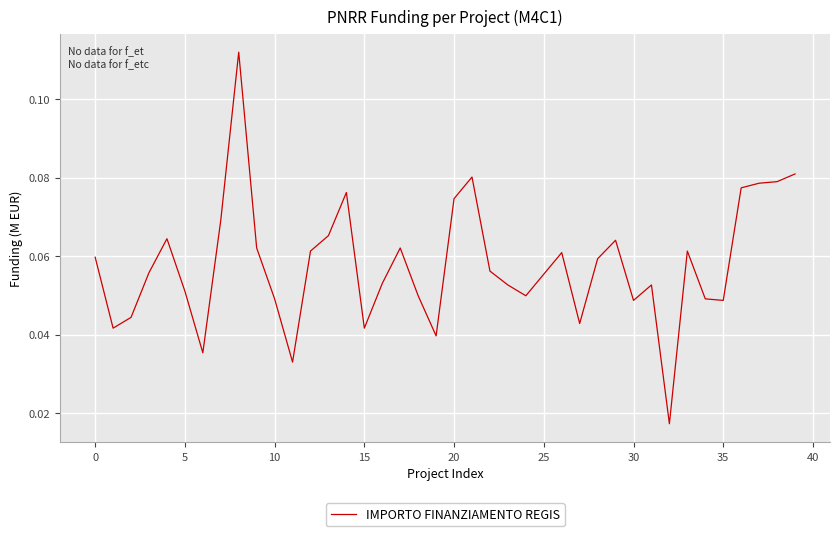

What is the average value?

0.1